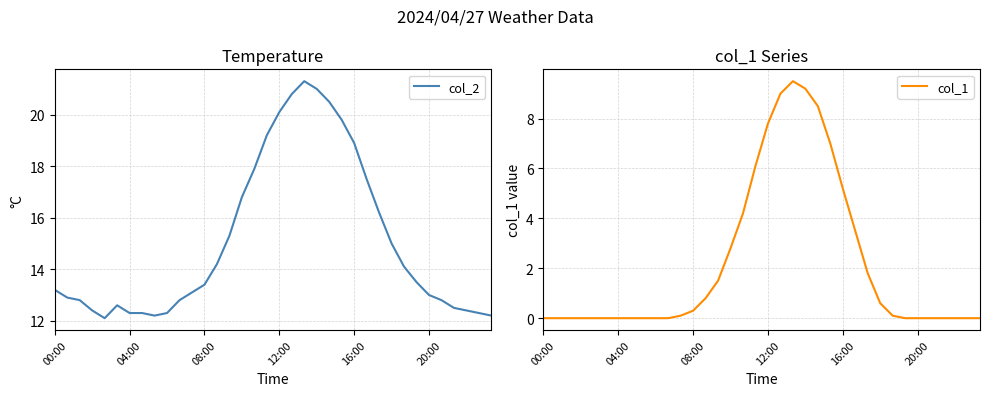

Reading left to right, transcribe all the data shown in this chart.

col_2: 13.2	12.9	12.8	12.4	12.1	12.6	12.3	12.3	12.2	12.3	12.8	13.1	13.4	14.2	15.3	16.8	17.9	19.2	20.1	20.8	21.3	21.0	20.5	19.8	18.9	17.5	16.2	15.0	14.1	13.5	13.0	12.8	12.5	12.4	12.3	12.2
col_1: 0.0	0.0	0.0	0.0	0.0	0.0	0.0	0.0	0.0	0.0	0.0	0.1	0.3	0.8	1.5	2.8	4.2	6.1	7.8	9.0	9.5	9.2	8.5	7.0	5.2	3.5	1.8	0.6	0.1	0.0	0.0	0.0	0.0	0.0	0.0	0.0